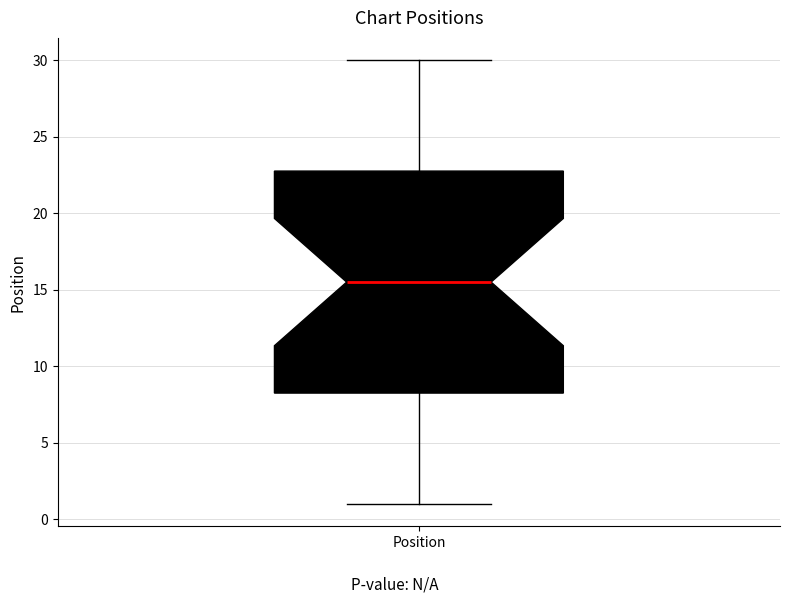

Where does the lower whisker of the box for Position end on the y-axis? The values are not printed on the chart, so give them approximately, as read against the axis.

1.0